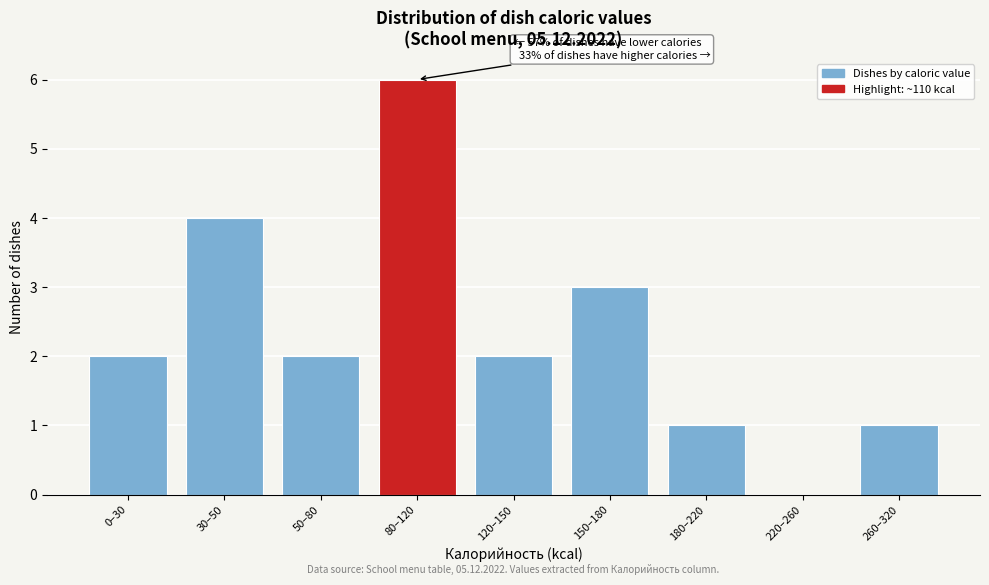

Reading left to right, transcribe all the data shown in this chart.

0–30=2	30–50=4	50–80=2	80–120=6	120–150=2	150–180=3	180–220=1	220–260=0	260–320=1